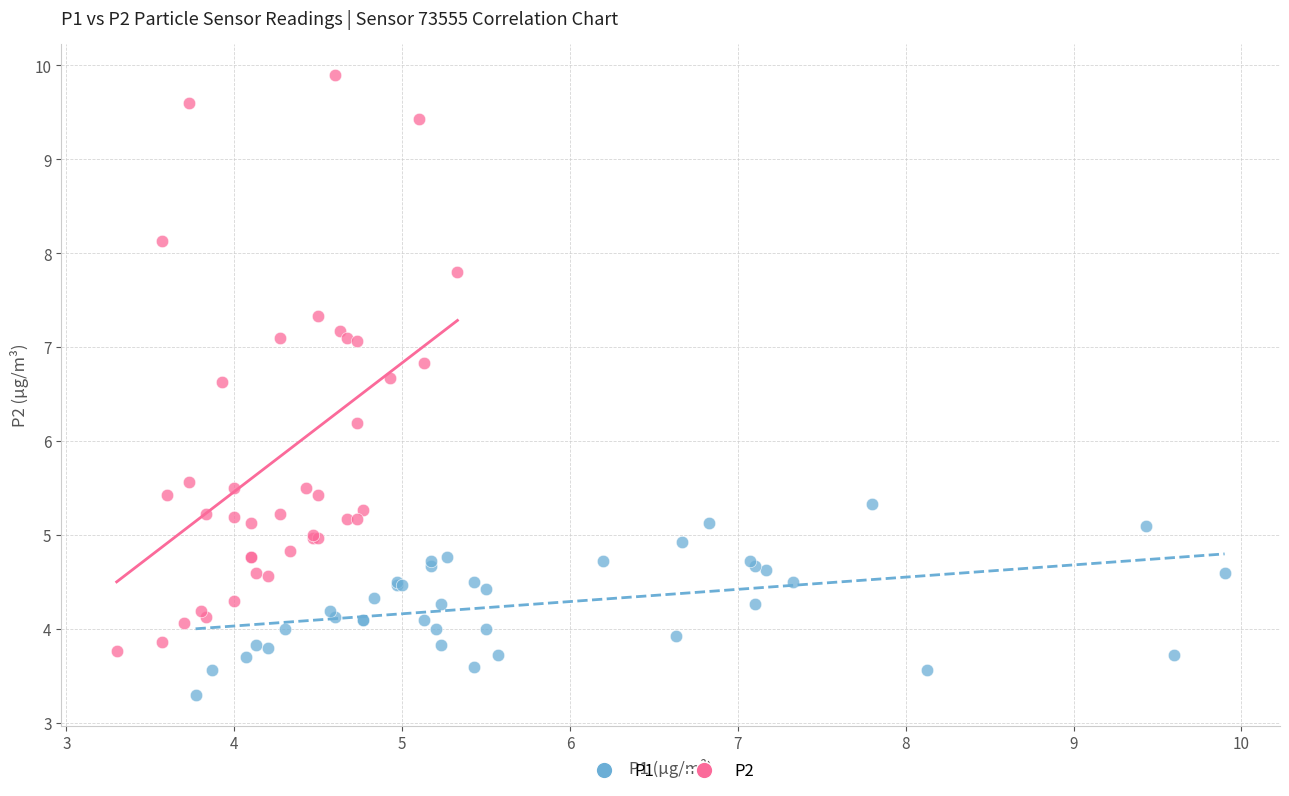

What are all the series names shown in the legend?

P1, P2